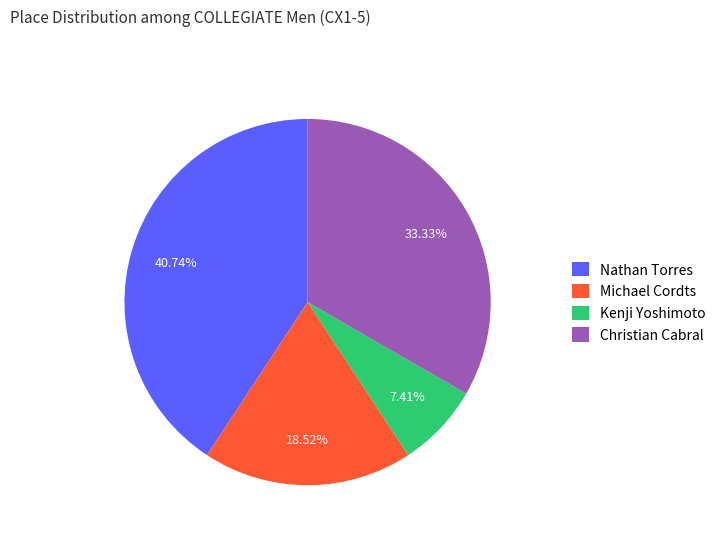

Which has a higher value, Christian Cabral or Michael Cordts?

Christian Cabral